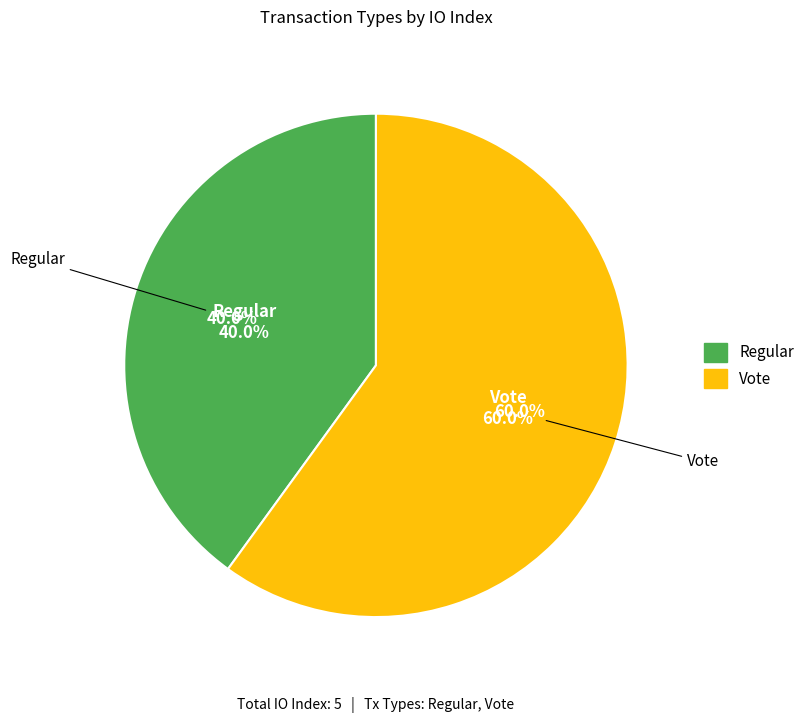

To the nearest percent, what percentage of the pie is Regular?

40%